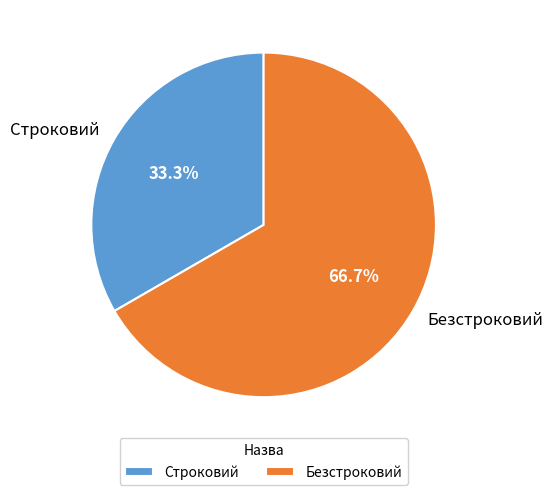

To the nearest percent, what is the difference between the largest and smallest slice percentages?

33%